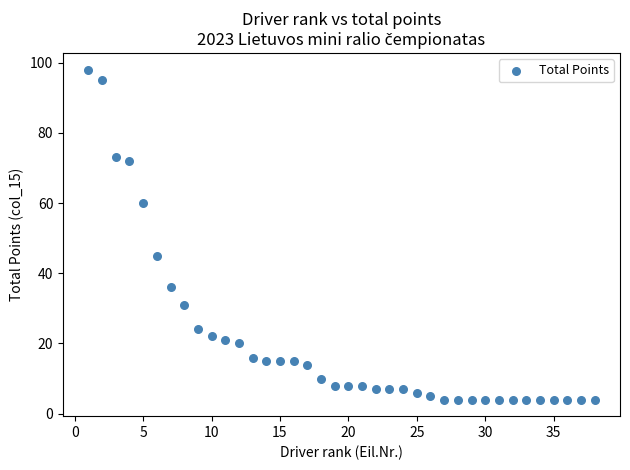

What Y value in the scatter plot is closest to 51?

45